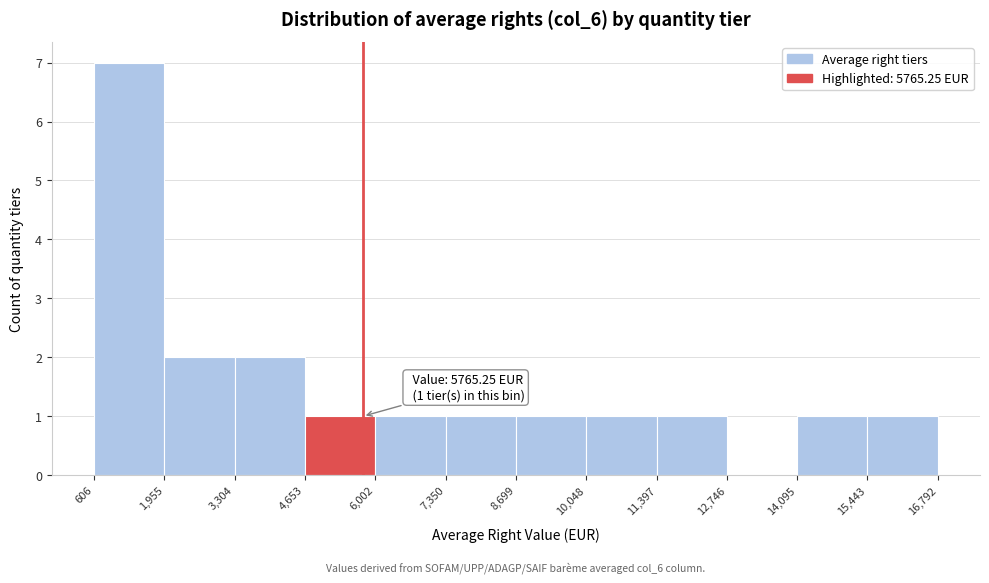

Over which range of the x-axis is the bar tallest?

606 to 1,955